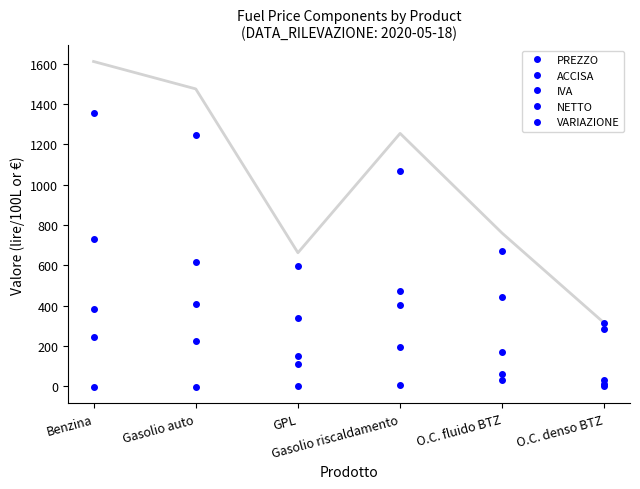

What is the difference between the maximum and second lowest values in the PREZZO series?

763.0